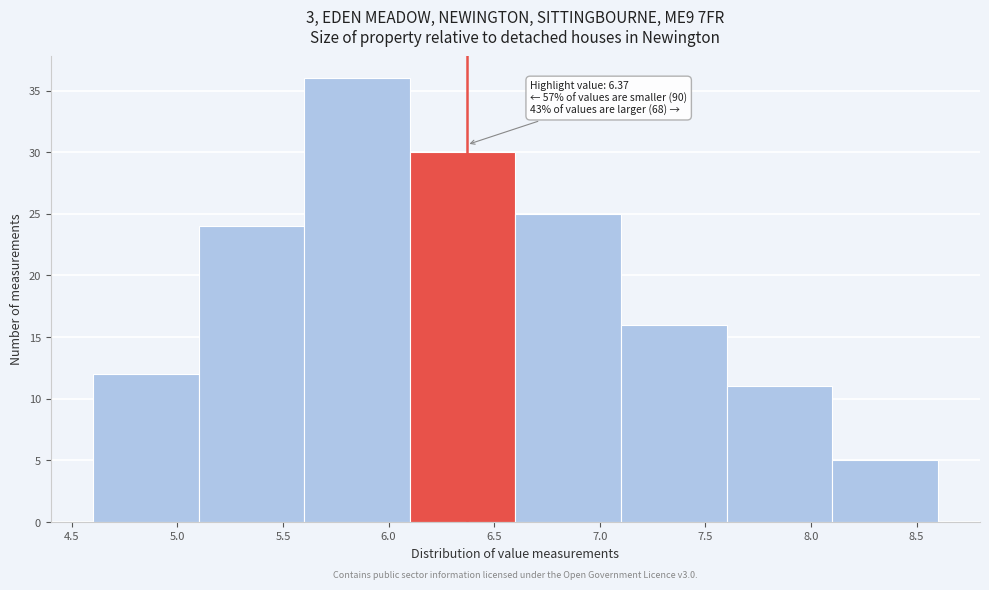

Over which range of the x-axis is the bar tallest?

5.6 to 6.1